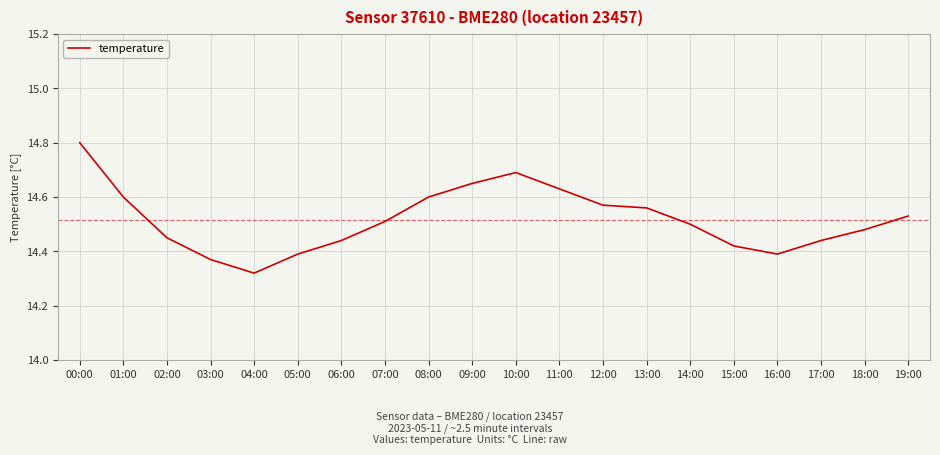

Is it true that the value at 04:00 is 7.1?

False